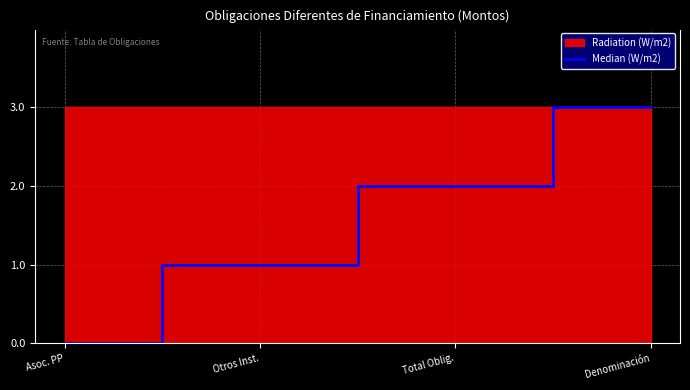

How many categories are shown in the chart?

4